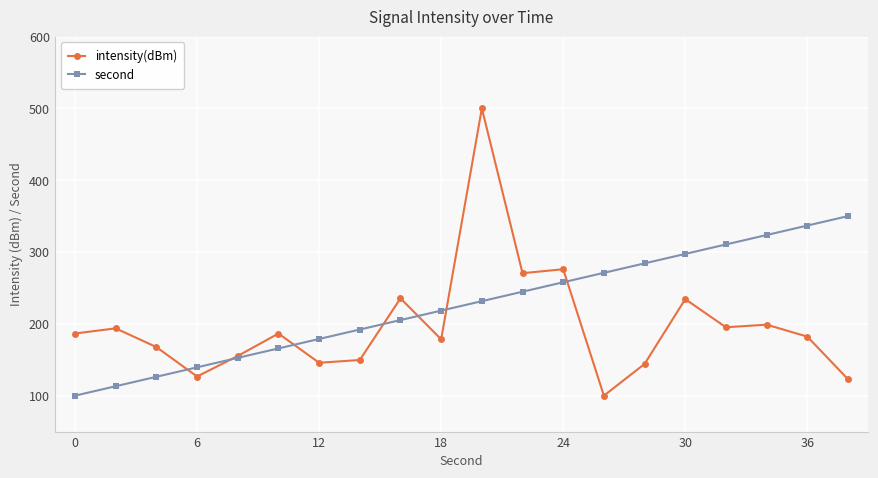

True or false: second has more than 2 interior local peaks.

False